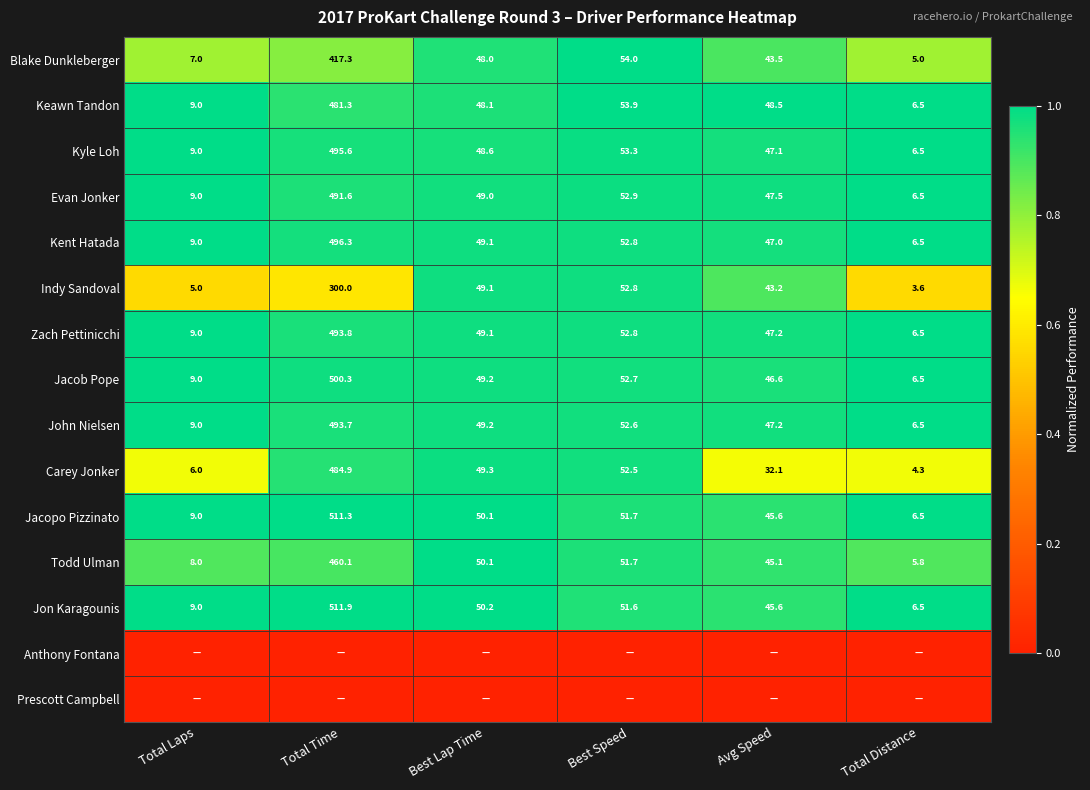

Rank the categories by Jacopo Pizzinato value from highest to lowest.

Total Time, Best Speed, Best Lap Time, Avg Speed, Total Laps, Total Distance